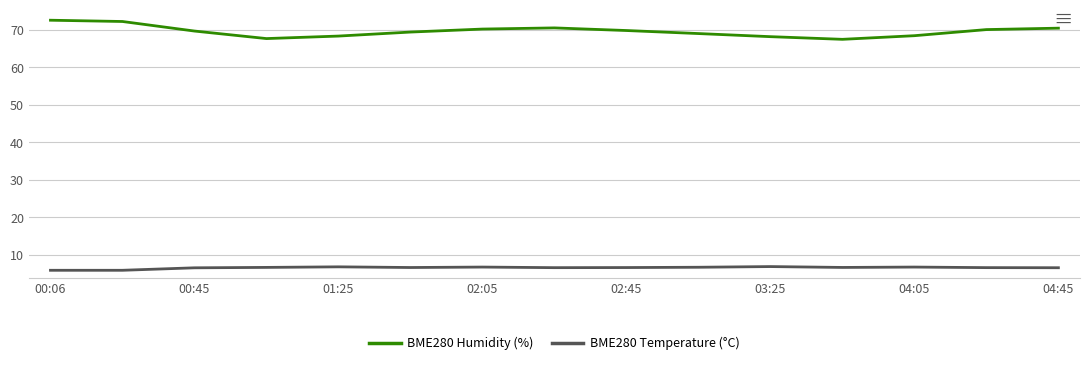

What is the difference between the maximum and minimum values in the BME280 Humidity (%) series?

5.1